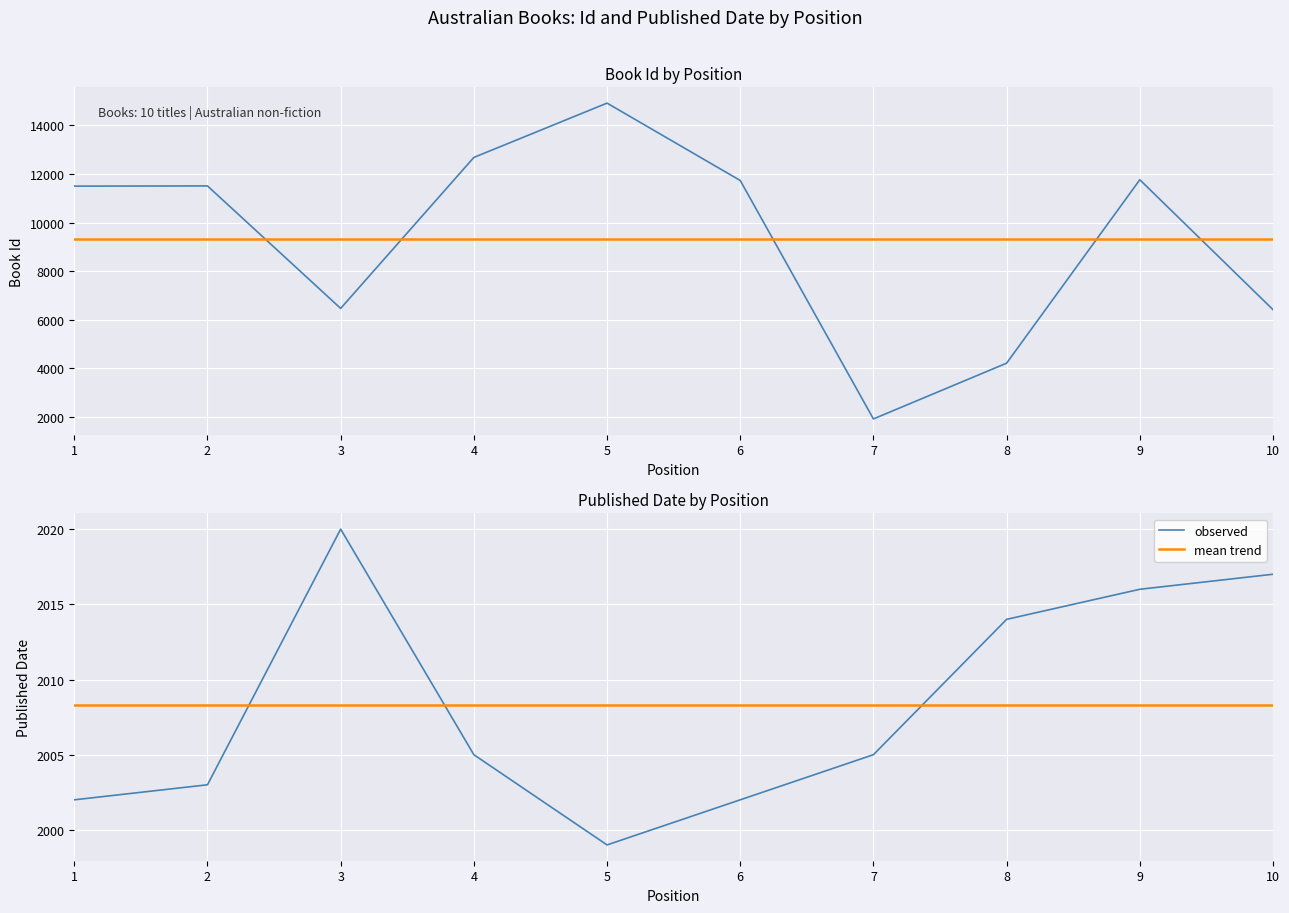

How many intersections are there between mean trend and observed?

3